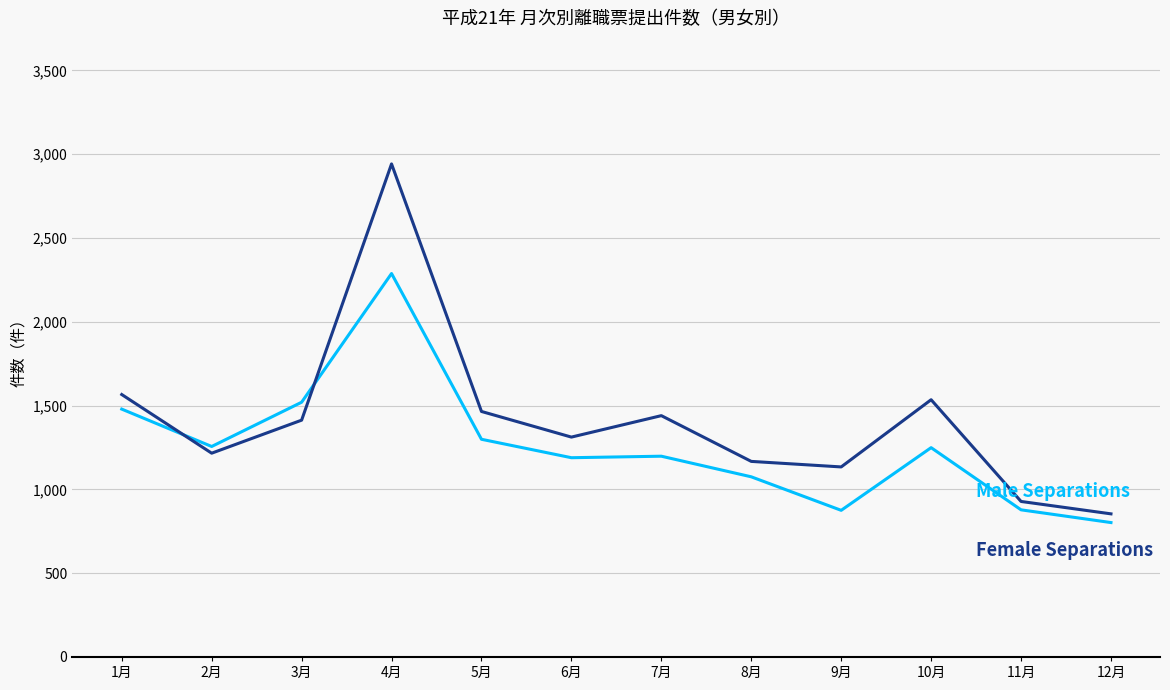

What is the greatest value displayed?

2942